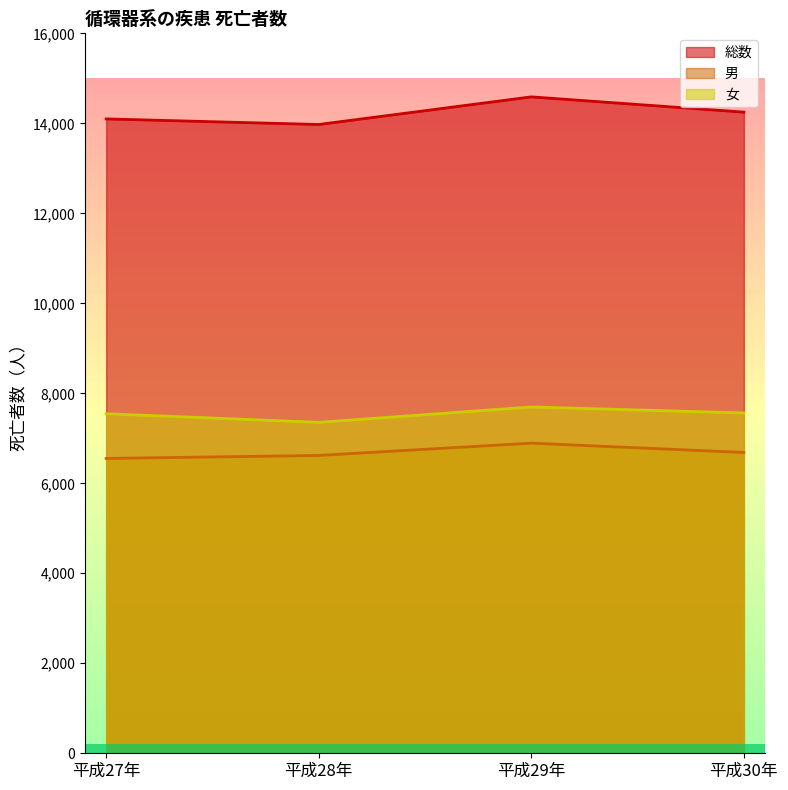

Reading left to right, extract all data points from this chart.

総数: 平成27年=14098	平成28年=13974	平成29年=14588	平成30年=14249
男: 平成27年=6552	平成28年=6619	平成29年=6892	平成30年=6685
女: 平成27年=7546	平成28年=7355	平成29年=7696	平成30年=7564